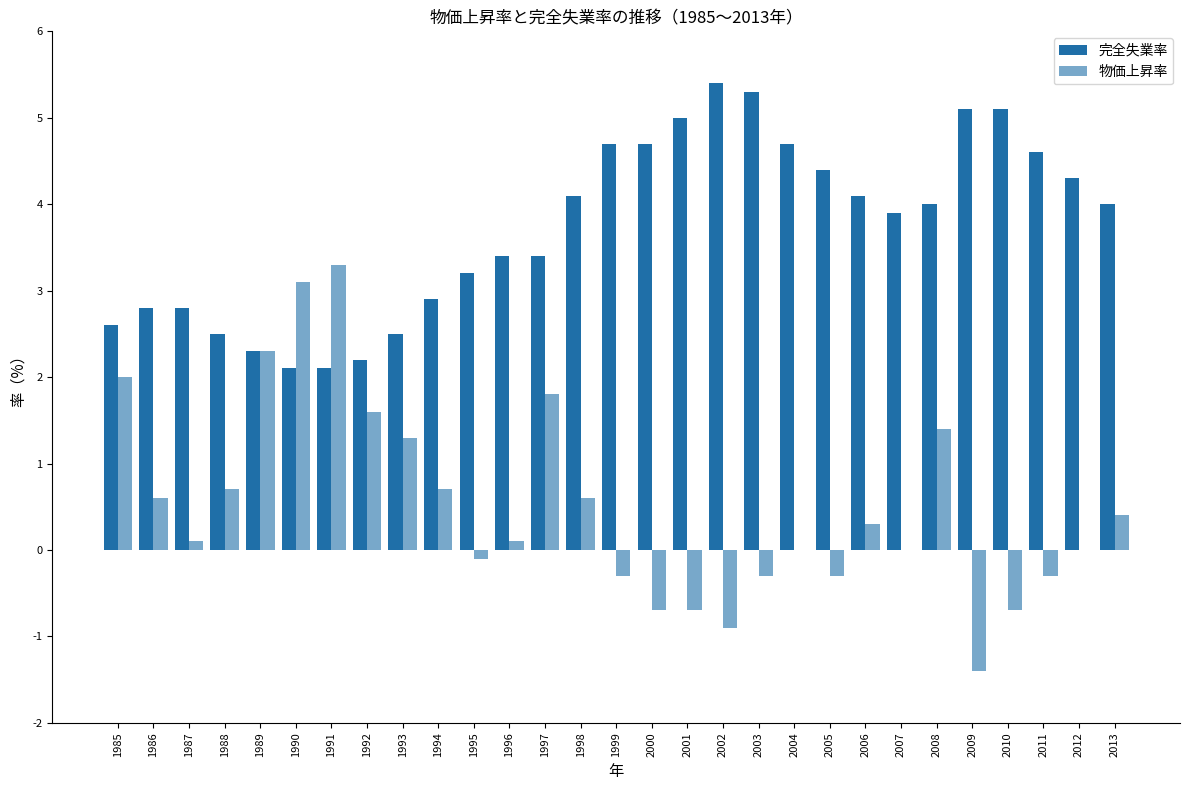

What are all the series names shown in the legend?

完全失業率, 物価上昇率